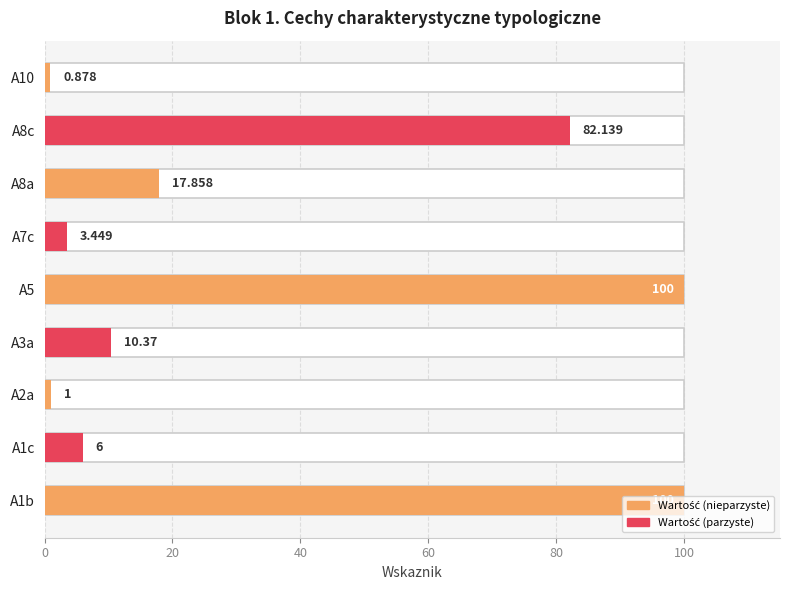

What position from the left is A5?

5